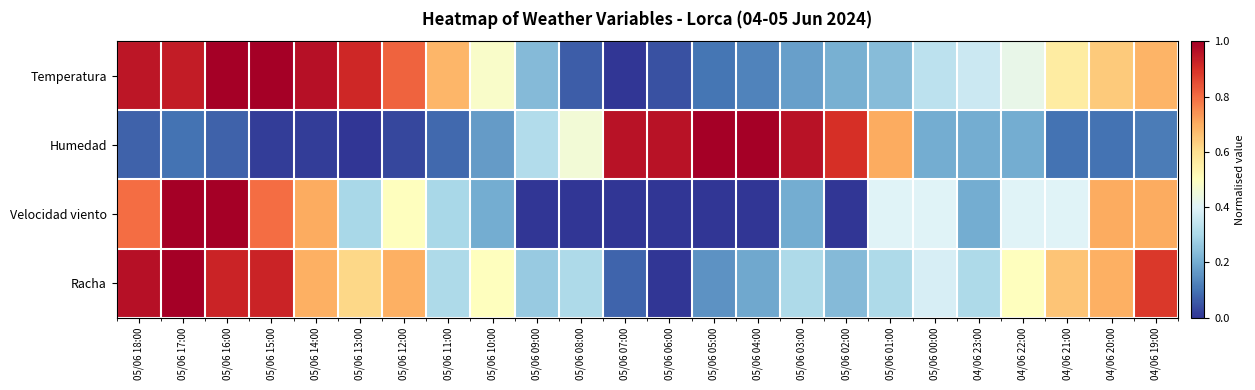

List the series in order of their peak value, lowest first.

Temperatura, Humedad, Velocidad viento, Racha